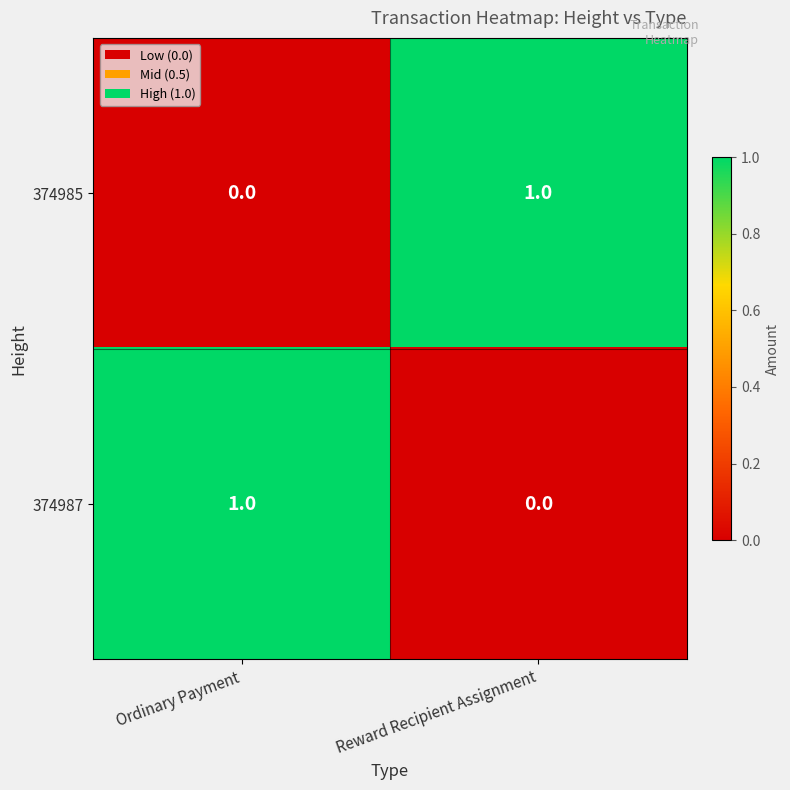

Reading left to right, extract all data points from this chart.

374985: Ordinary Payment=0	Reward Recipient Assignment=1
374987: Ordinary Payment=1	Reward Recipient Assignment=0